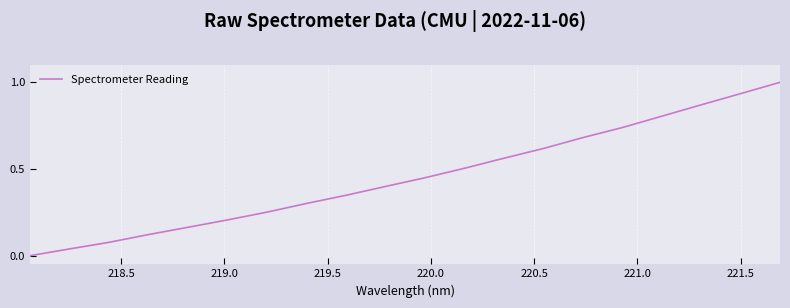

What is the difference between the maximum and minimum values?

1.0